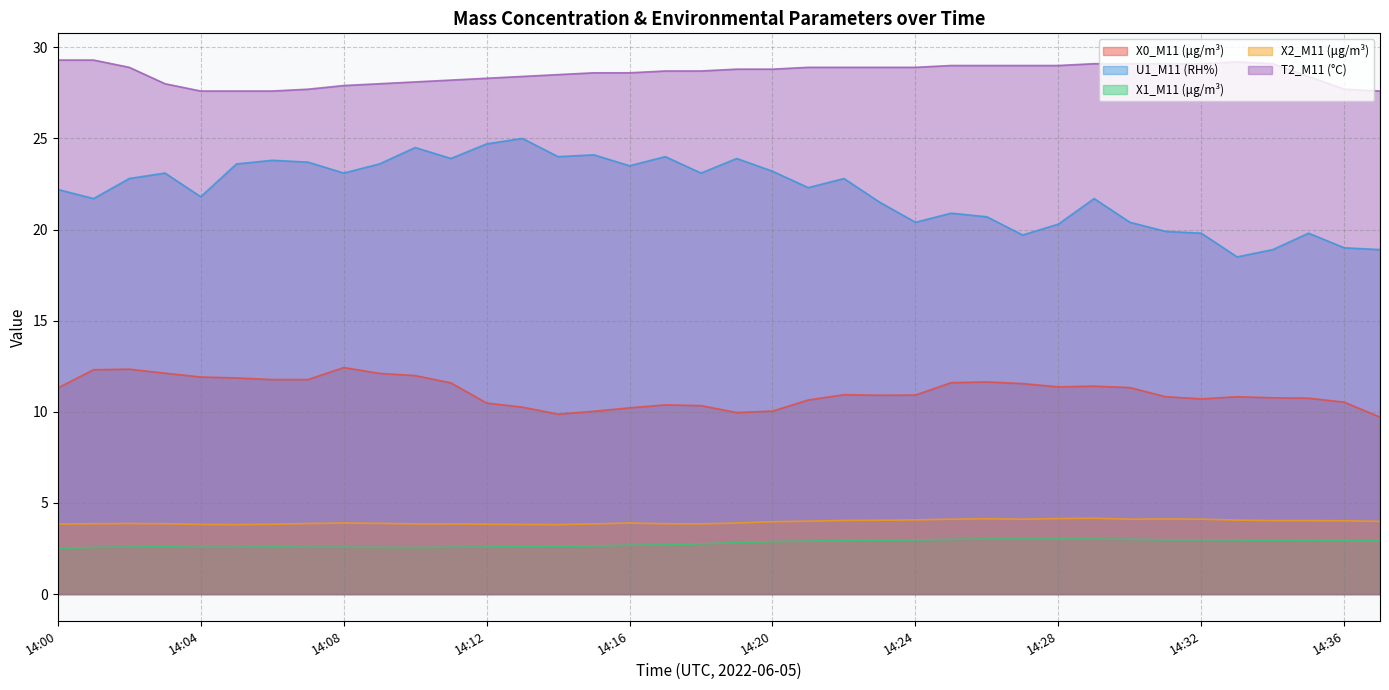

At which label does U1_M11 (RH%) first exceed 22?

14:00